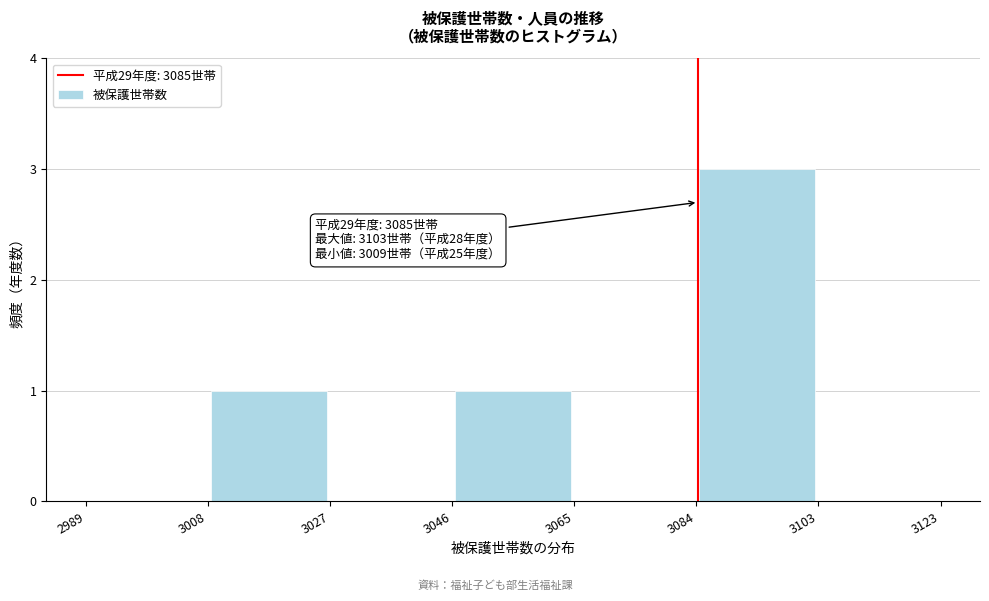

Over which range of the x-axis is the bar tallest?

3084 to 3103